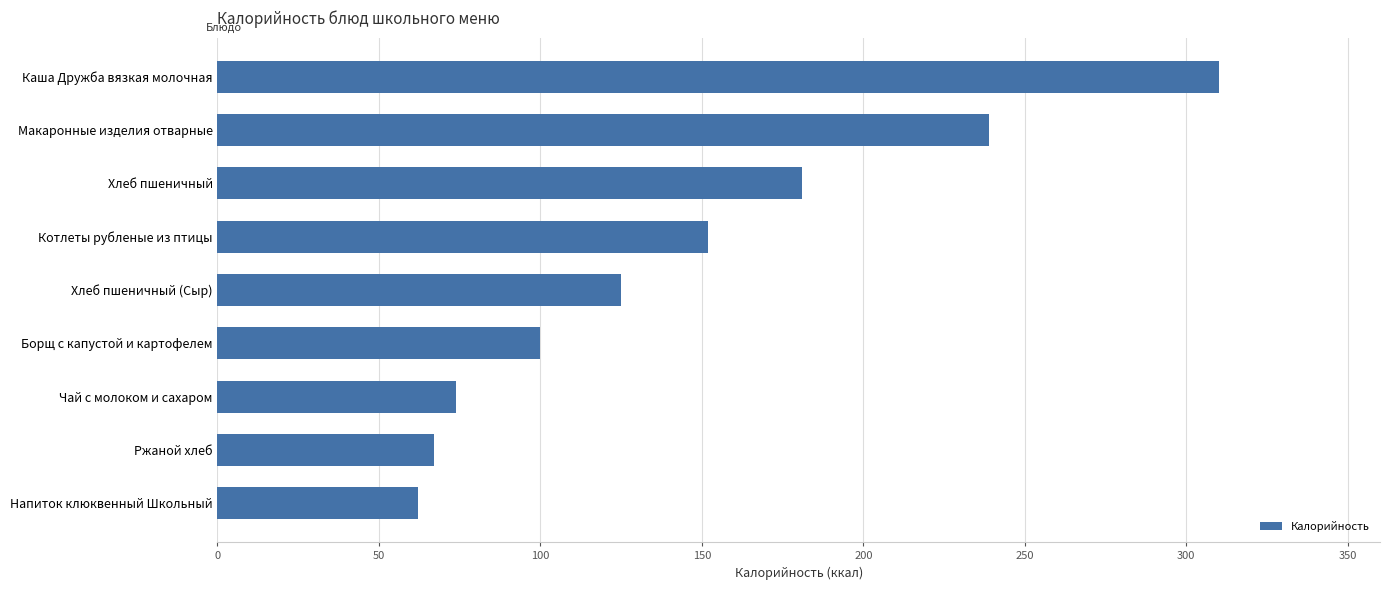

What is the maximum value shown in the chart?

310